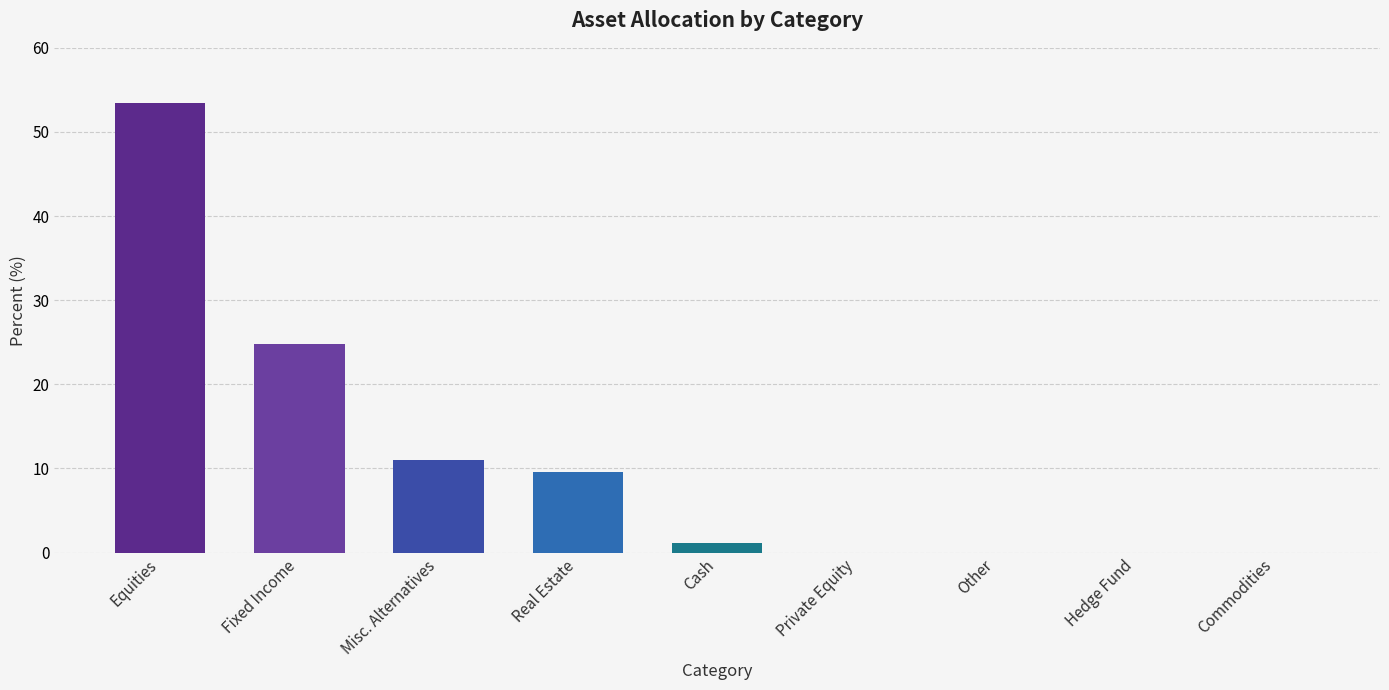

Are the bars grouped side by side (vs. stacked)?

No